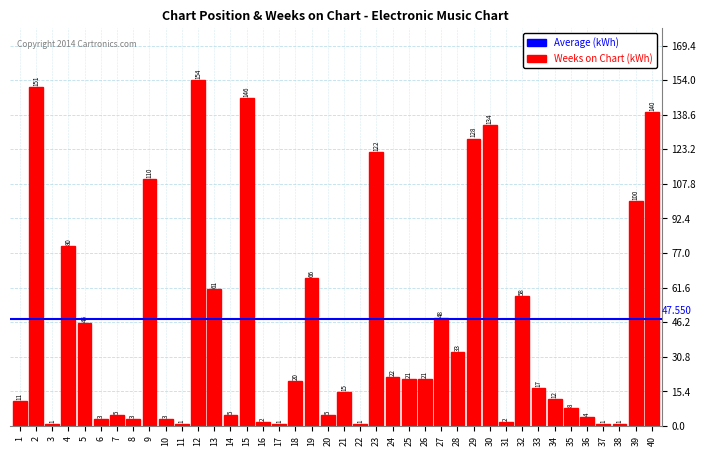

What is the average value?

44